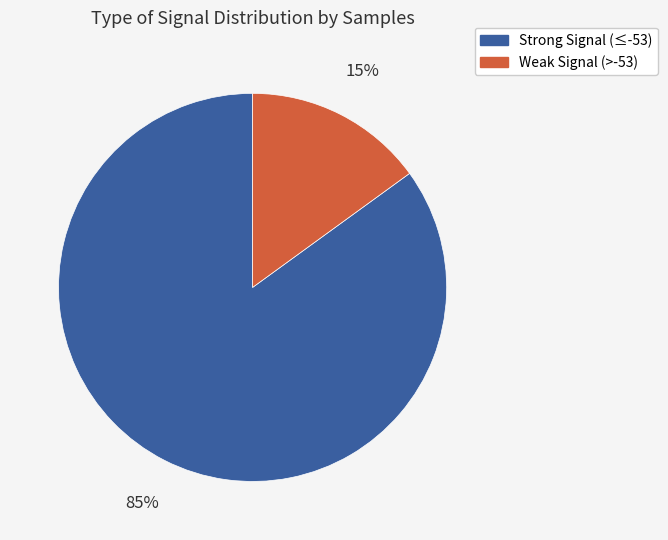

To the nearest percent, what is the average slice percentage?

50%